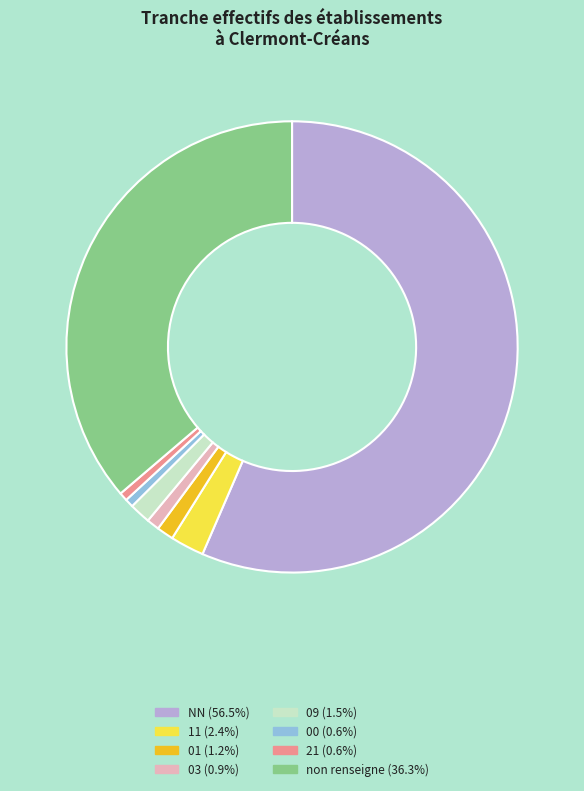

Is there any slice that represents more than half of the pie?

Yes